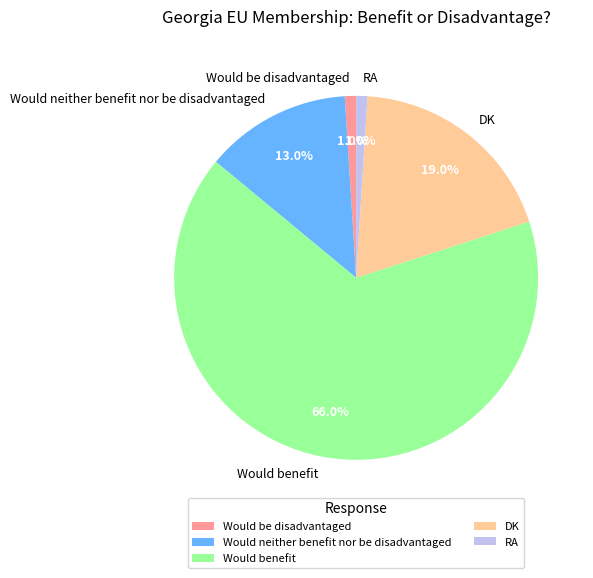

The Would be disadvantaged slice represents 11% of the pie. True or false?

False